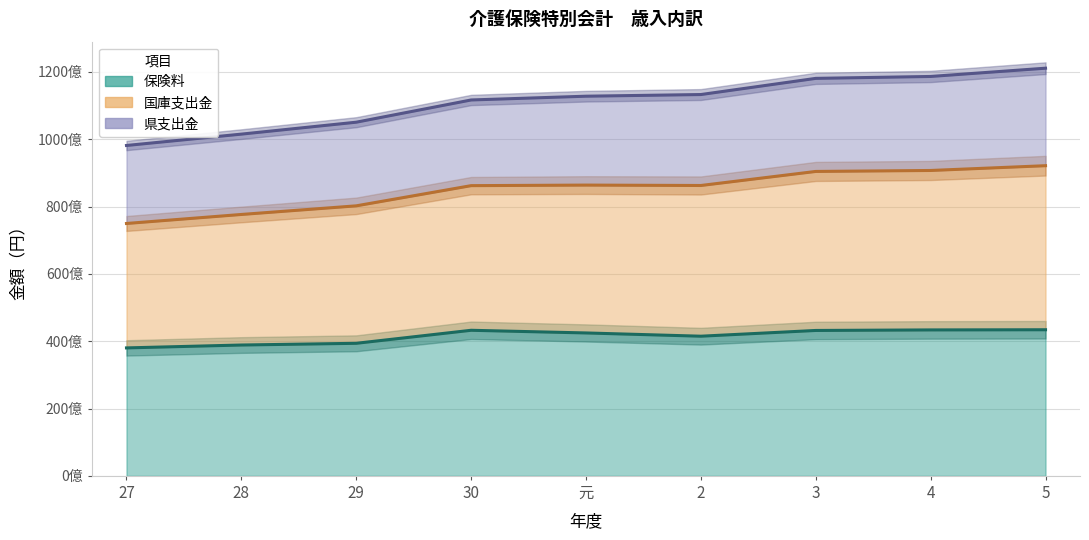

What is the sum of the 国庫支出金 values at 2 and 3?

231365647098